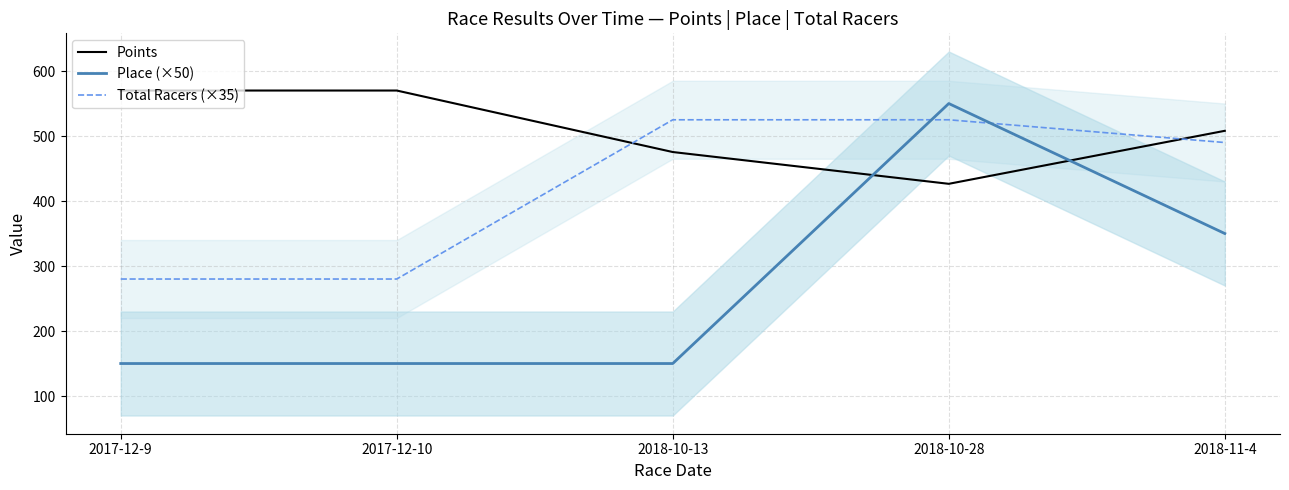

Which category has the lowest value in the Place (×50) series?

2017-12-9